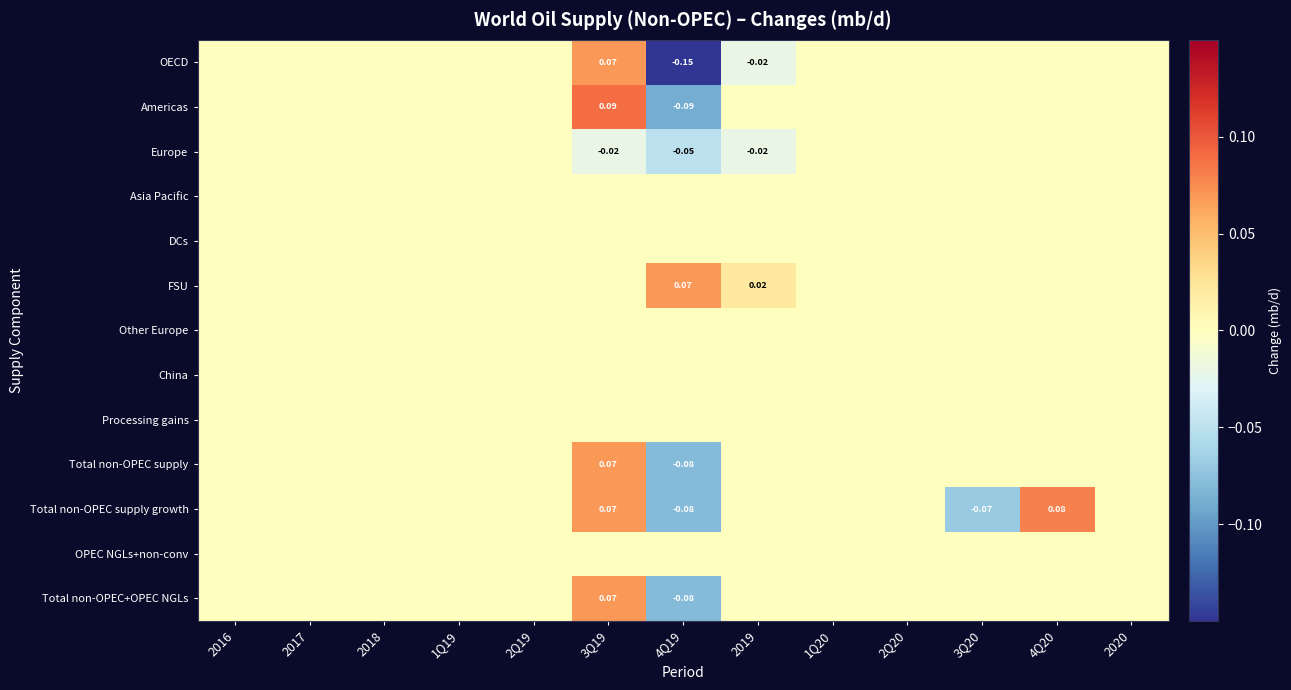

Which category has the highest value in the Processing gains series?

2016